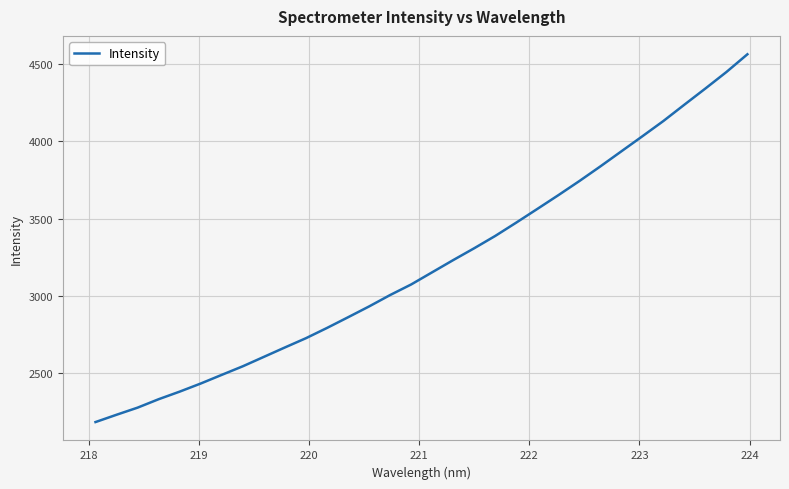

What is the minimum value shown in the chart?

2179.2